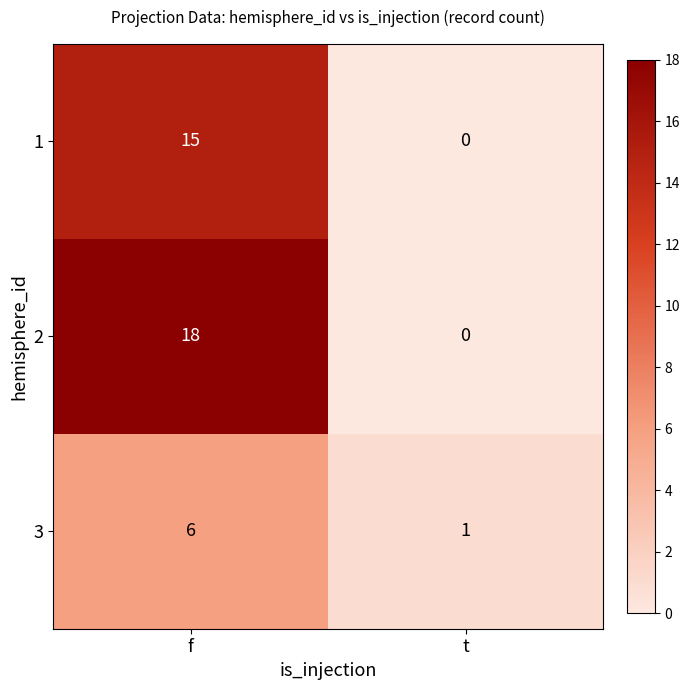

What is the maximum value shown in the chart?

18